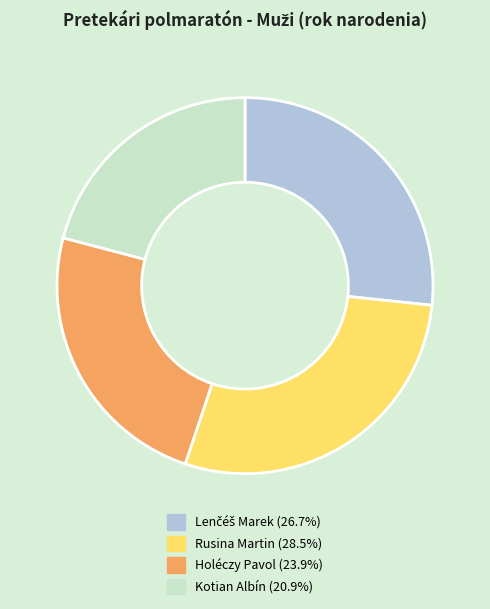

Which category has the smallest portion of the pie?

Kotian Albín